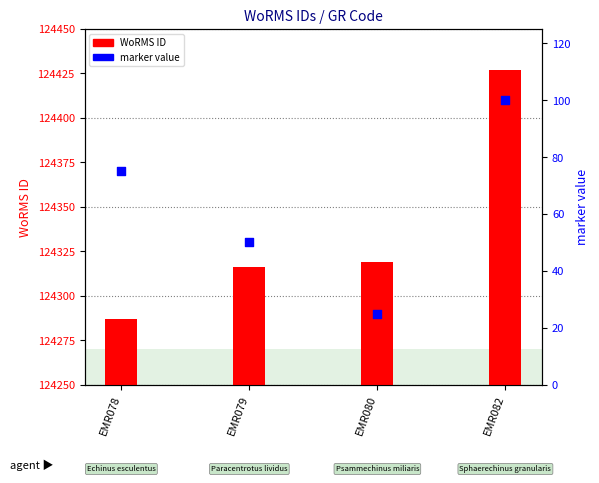

At which category is the sum across all series the highest?

EMR082